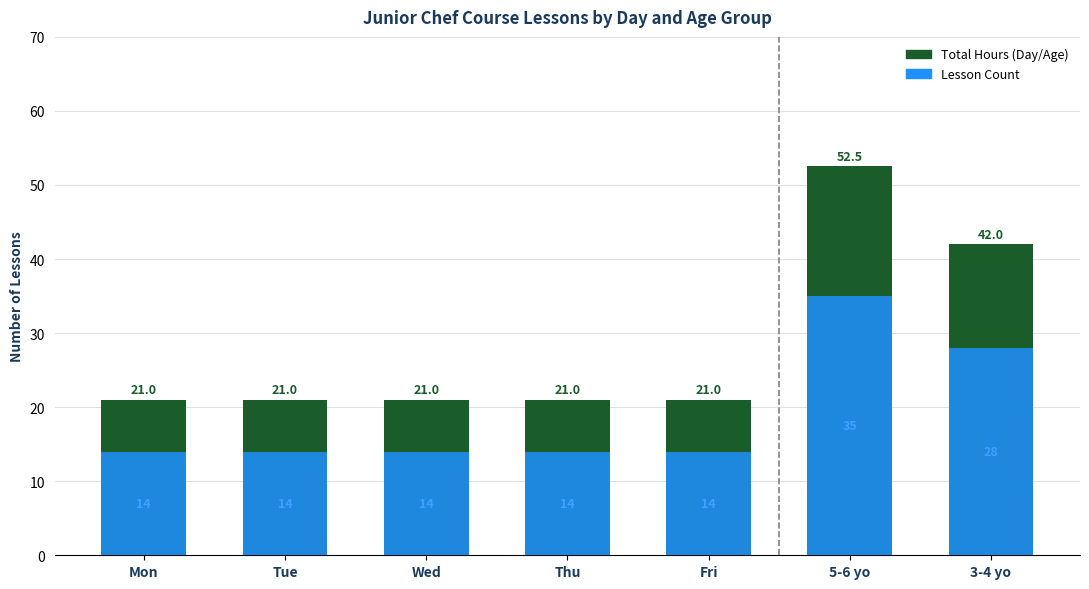

What is the difference between the maximum and minimum values in the Lesson Count series?

21.0